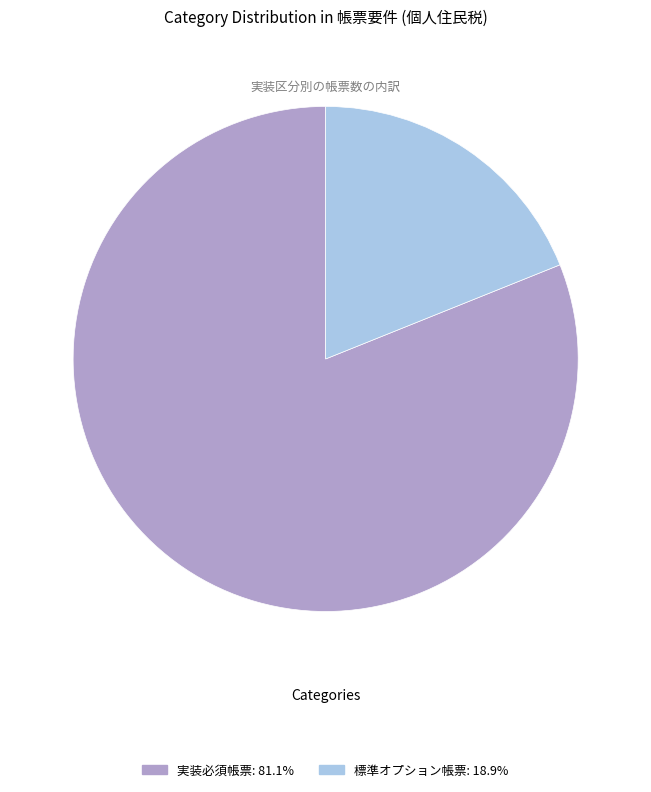

What is the largest slice in the pie chart?

実装必須帳票